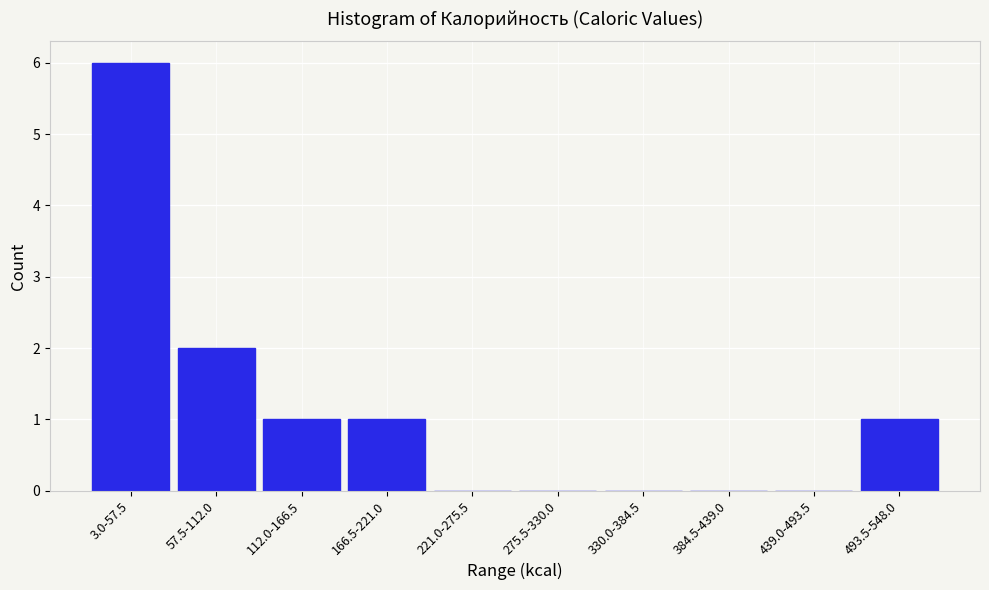

Reading left to right, list all the values displayed in this chart.

3.0-57.5=6	57.5-112.0=2	112.0-166.5=1	166.5-221.0=1	221.0-275.5=0	275.5-330.0=0	330.0-384.5=0	384.5-439.0=0	439.0-493.5=0	493.5-548.0=1